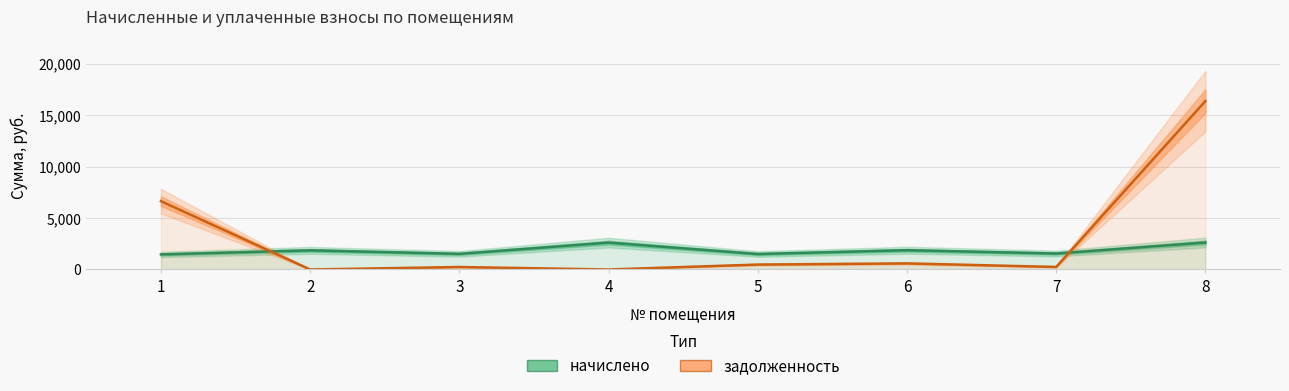

What is the minimum value for начислено?

1466.3